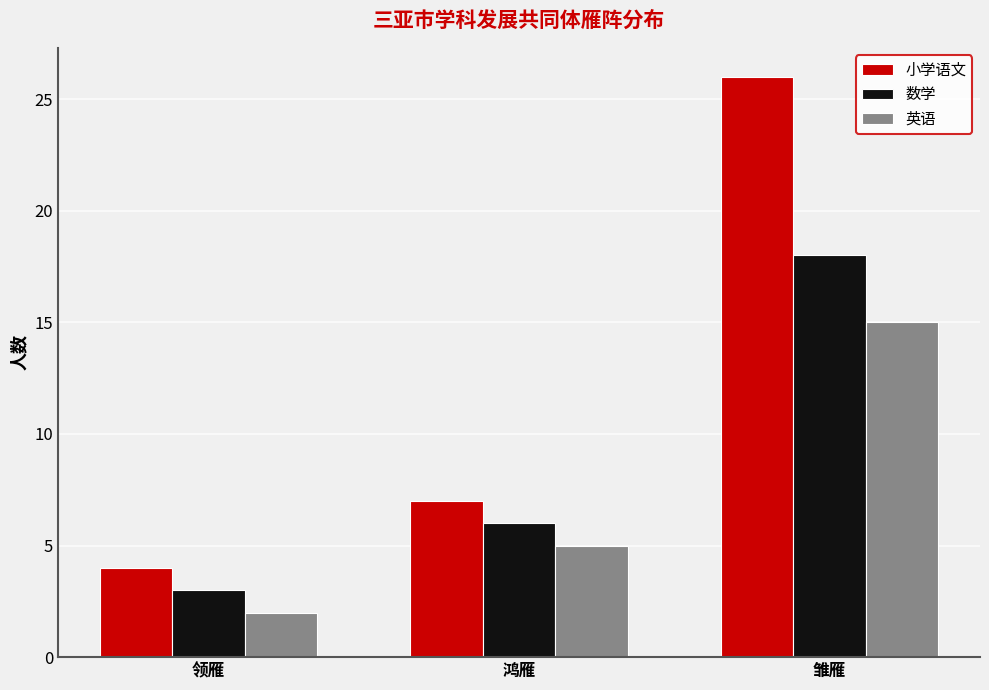

Rank the series at 领雁 from lowest to highest value.

英语, 数学, 小学语文